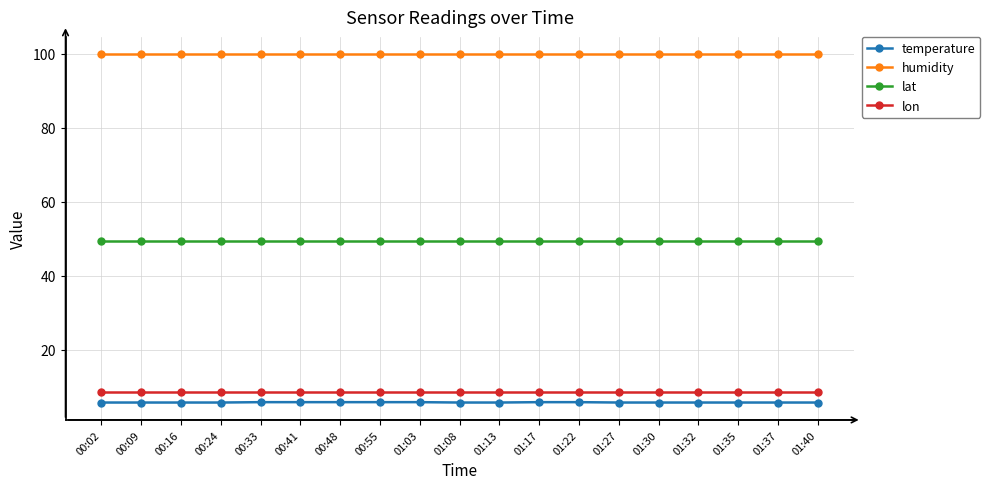

True or false: lon has a value of 8.6 at 00:41.

True